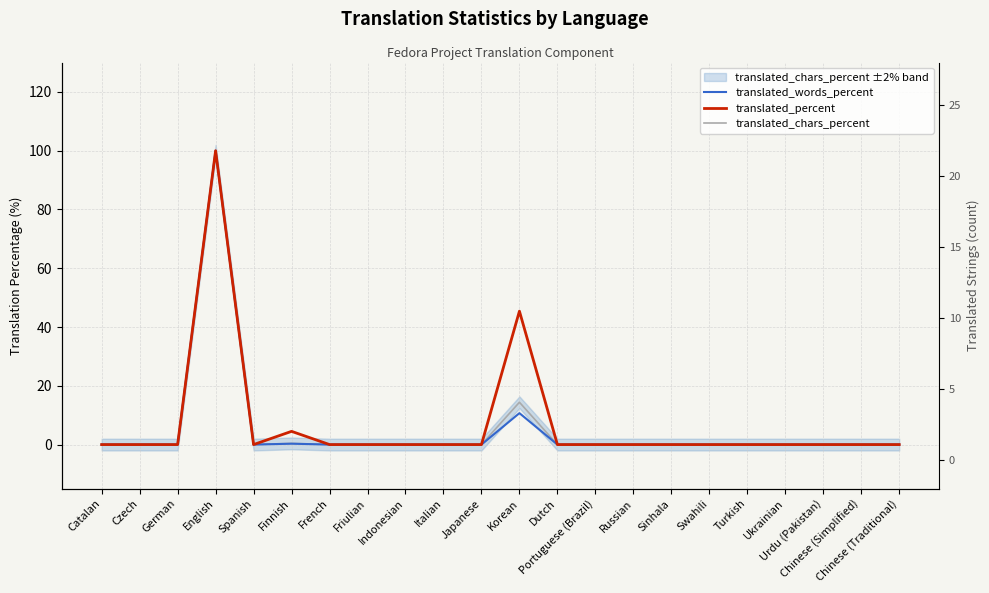

True or false: translated_chars_percent and translated_words_percent cross at least once.

False